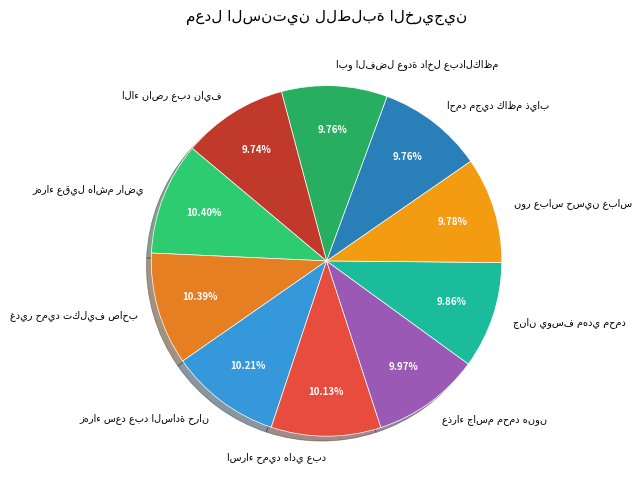

Does any single category account for the majority?

No